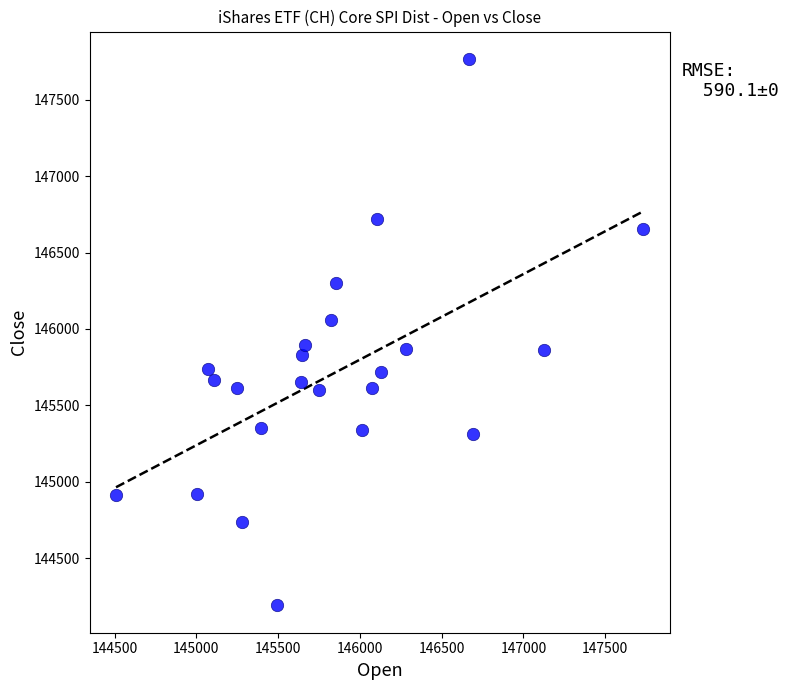

What is the range of Y values (max minus min)?

3578